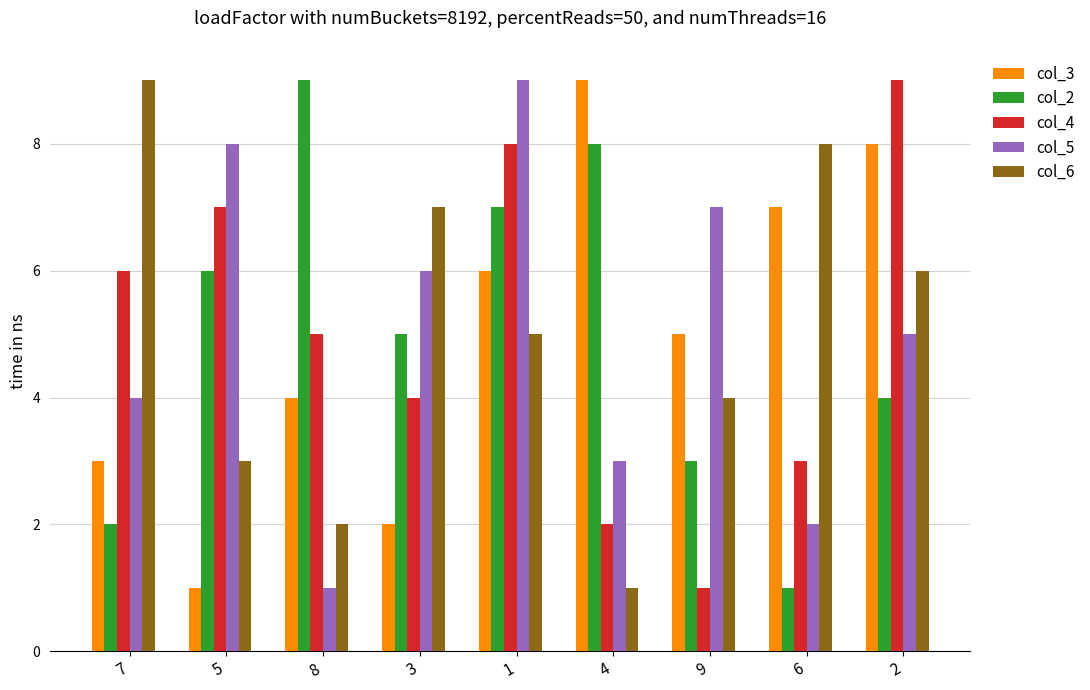

What is the difference between the highest and lowest values at 9?

6